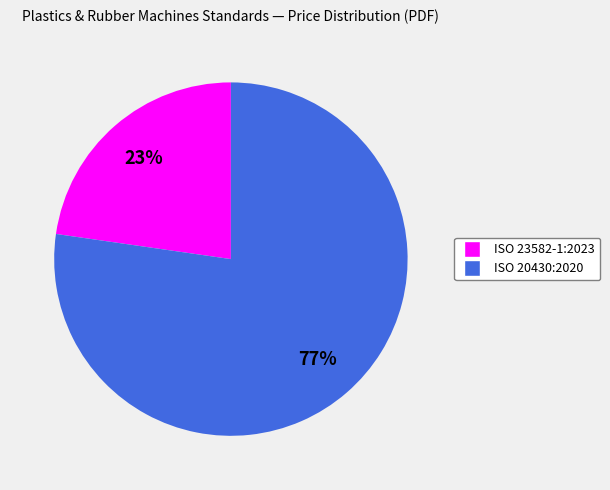

The ISO 23582-1:2023 slice represents 14% of the pie. True or false?

False